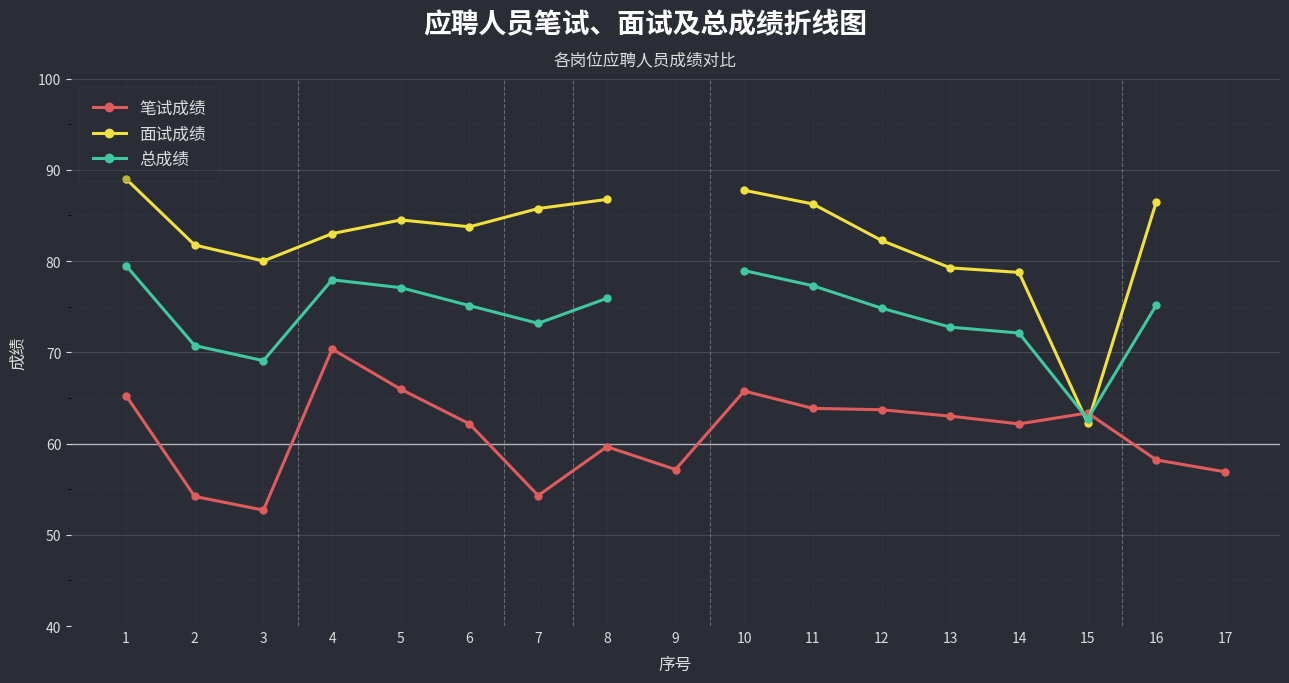

At which label does 总成绩 reach its peak?

1